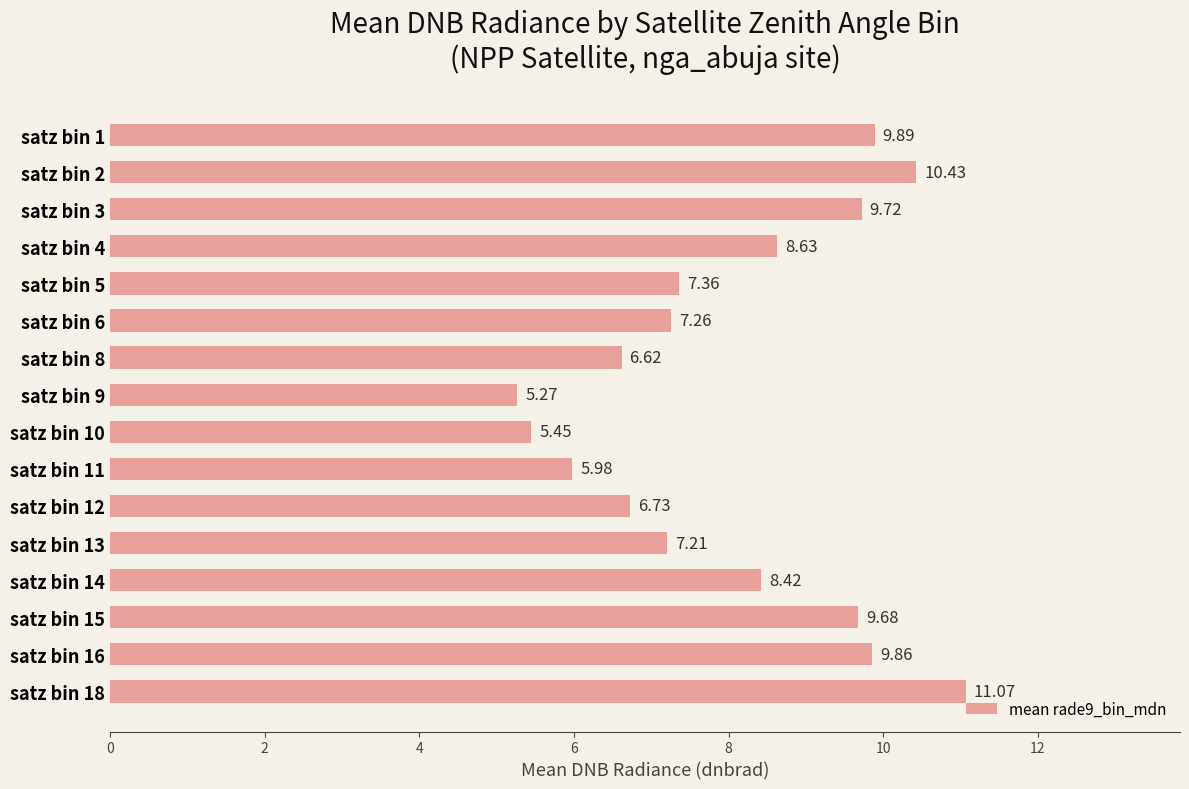

Which category has the highest value across all series?

satz bin 18